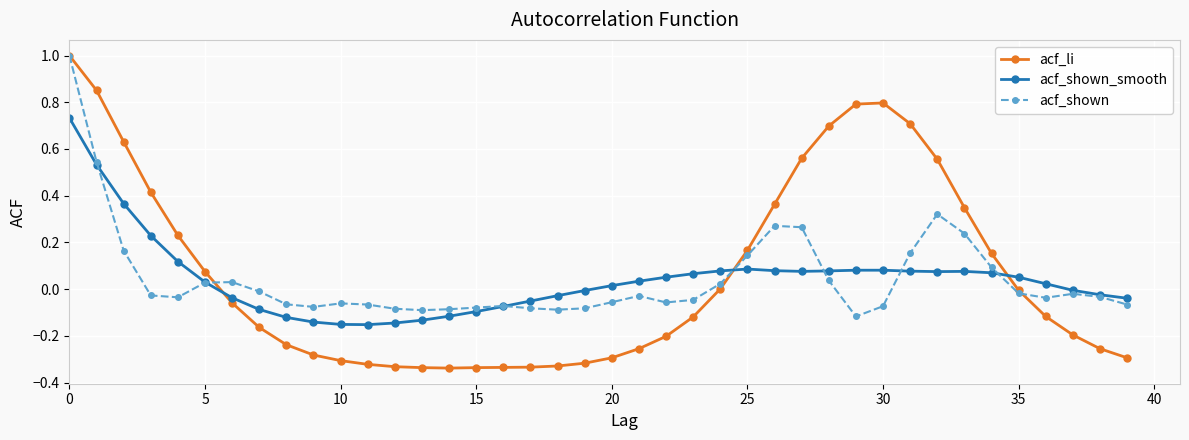

Which series has the widest spread of values?

acf_li